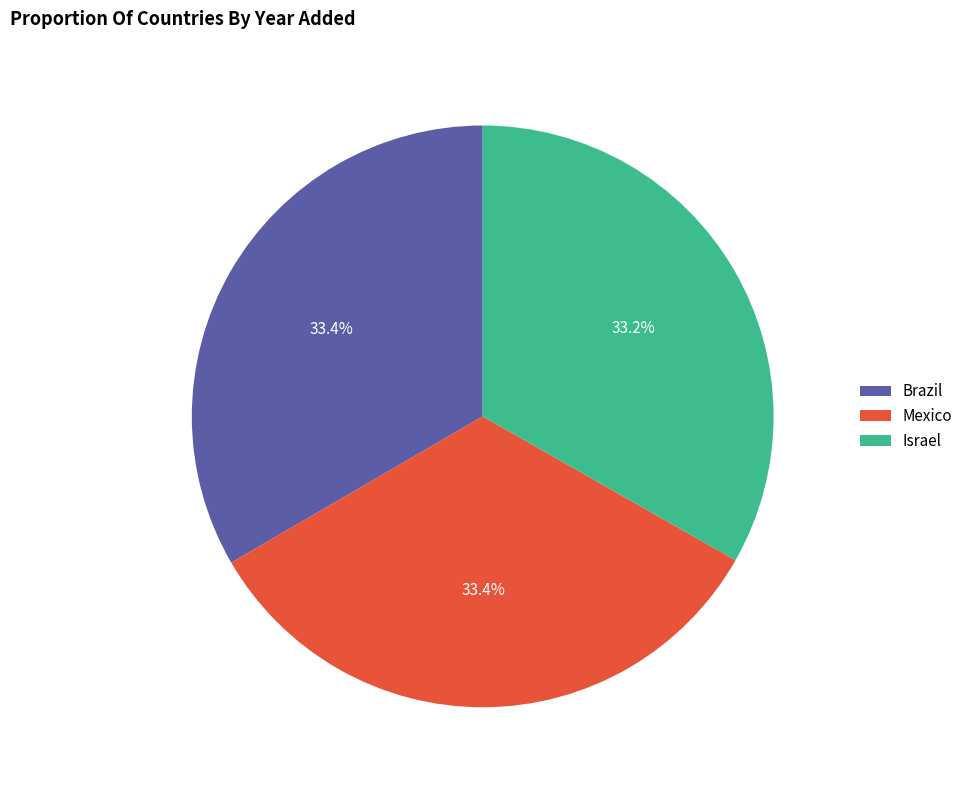

Approximately how many times larger is the value at Mexico compared to Israel?

1.0